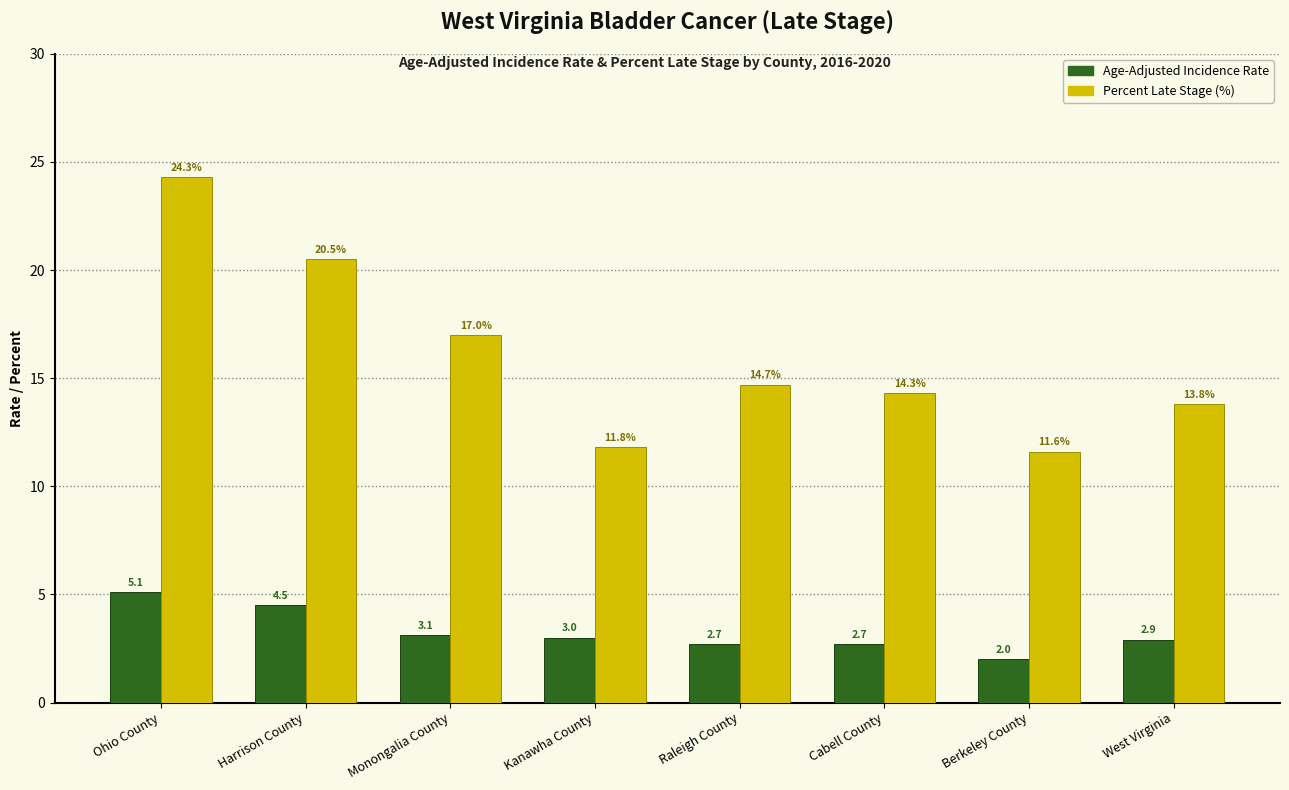

Reading left to right, what are all the values shown in this chart?

Age-Adjusted Incidence Rate: 5.1	4.5	3.1	3.0	2.7	2.7	2.0	2.9
Percent Late Stage (%): 24.3	20.5	17.0	11.8	14.7	14.3	11.6	13.8